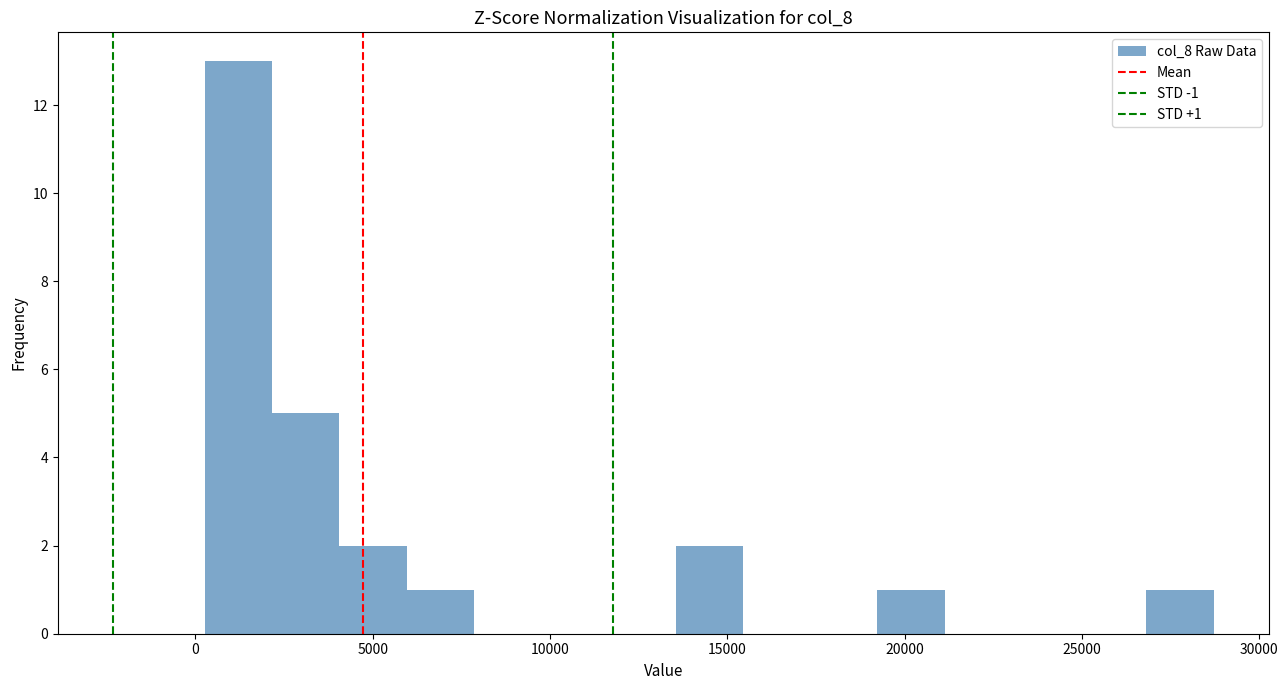

Read against the x-axis, roughly where is the centre of the tallest bar?

1000